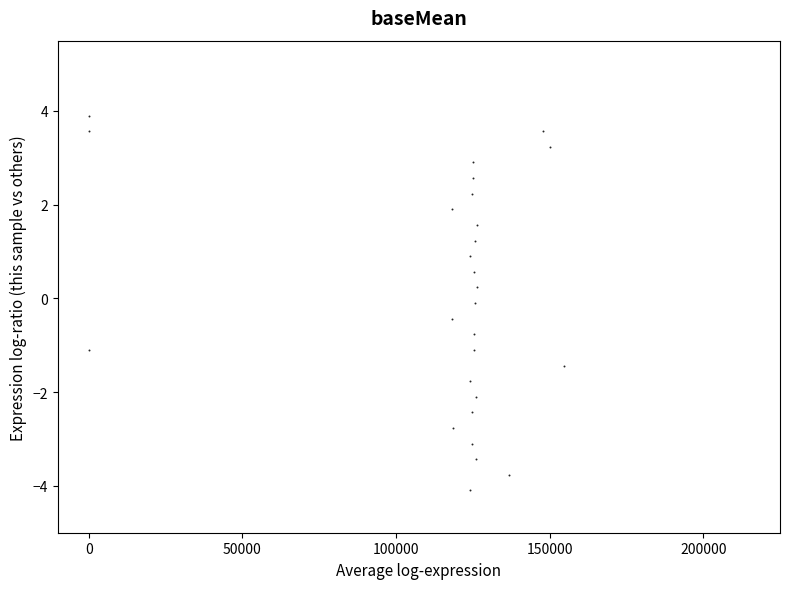

What is the range of Y values (max minus min)?

8.0